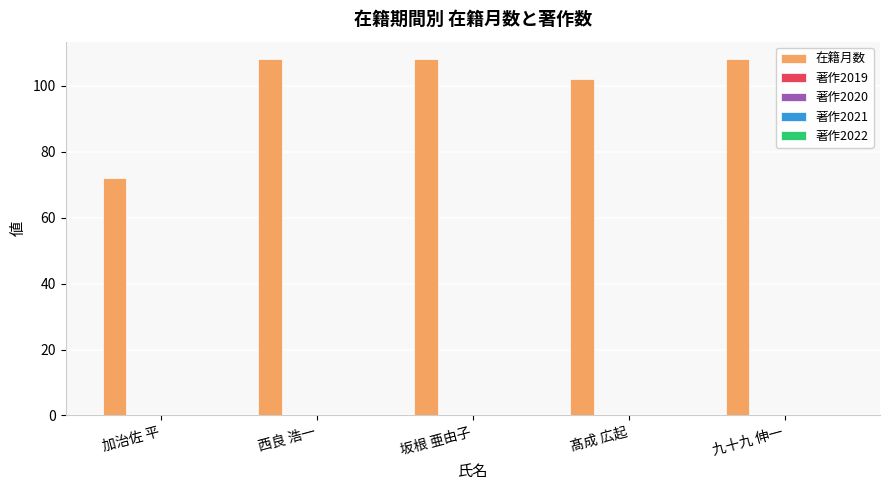

What is the difference between the maximum and second lowest values?

6